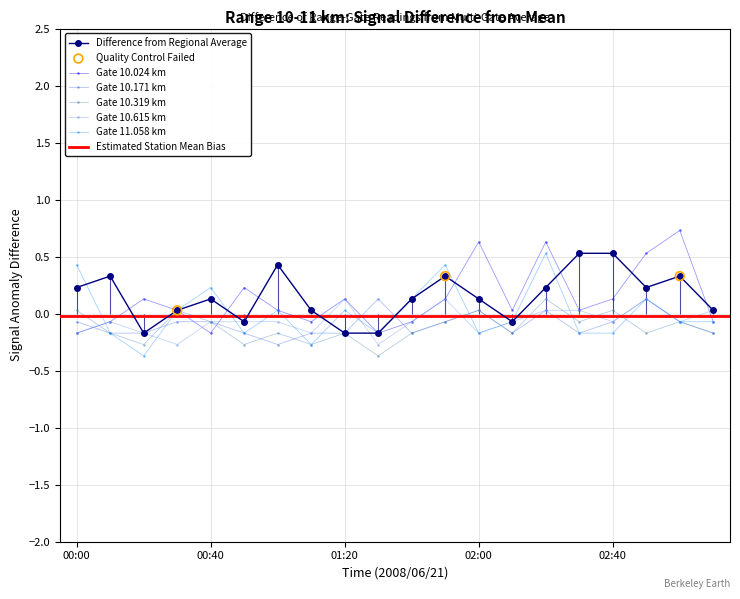

What is the total value across all series at 03:00?

0.8